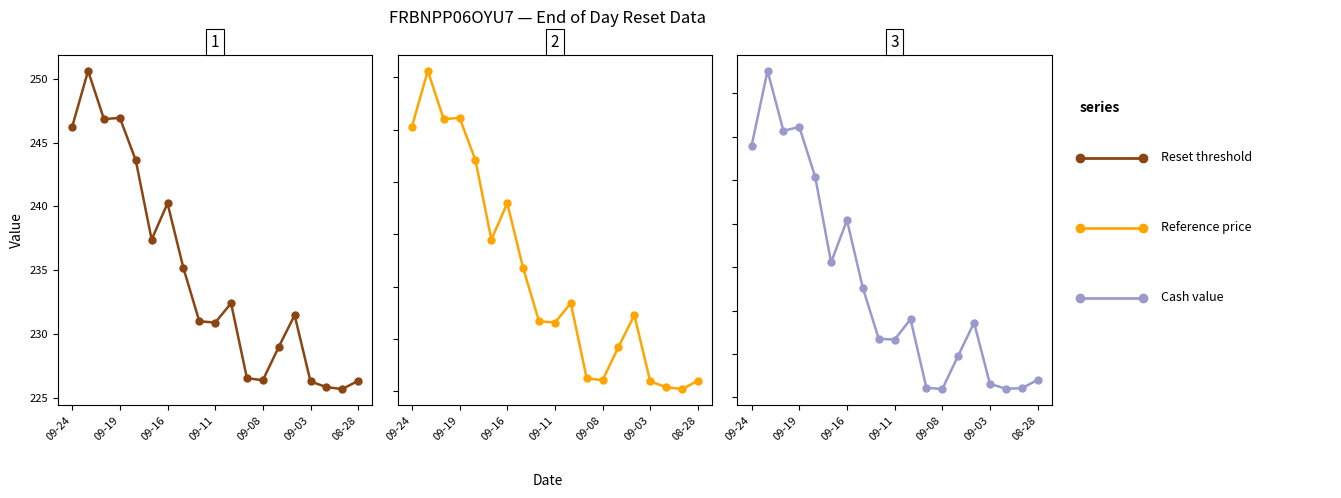

What is the difference between the highest and lowest values at 11?

264.0